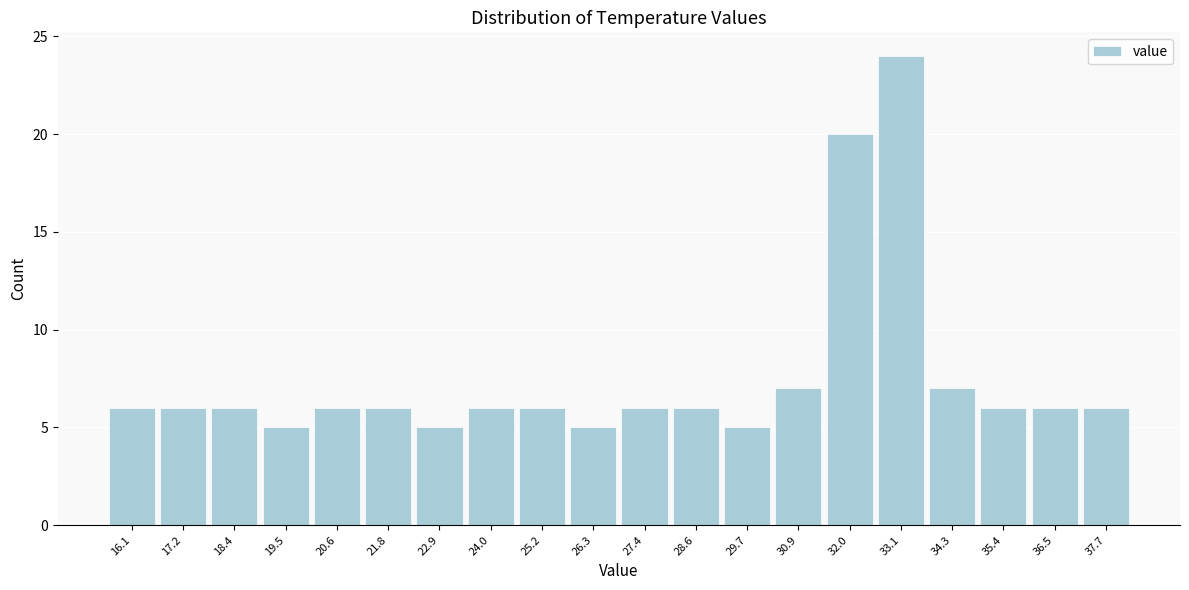

Reading left to right, extract all data points from this chart.

6	6	6	5	6	6	5	6	6	5	6	6	5	7	20	24	7	6	6	6